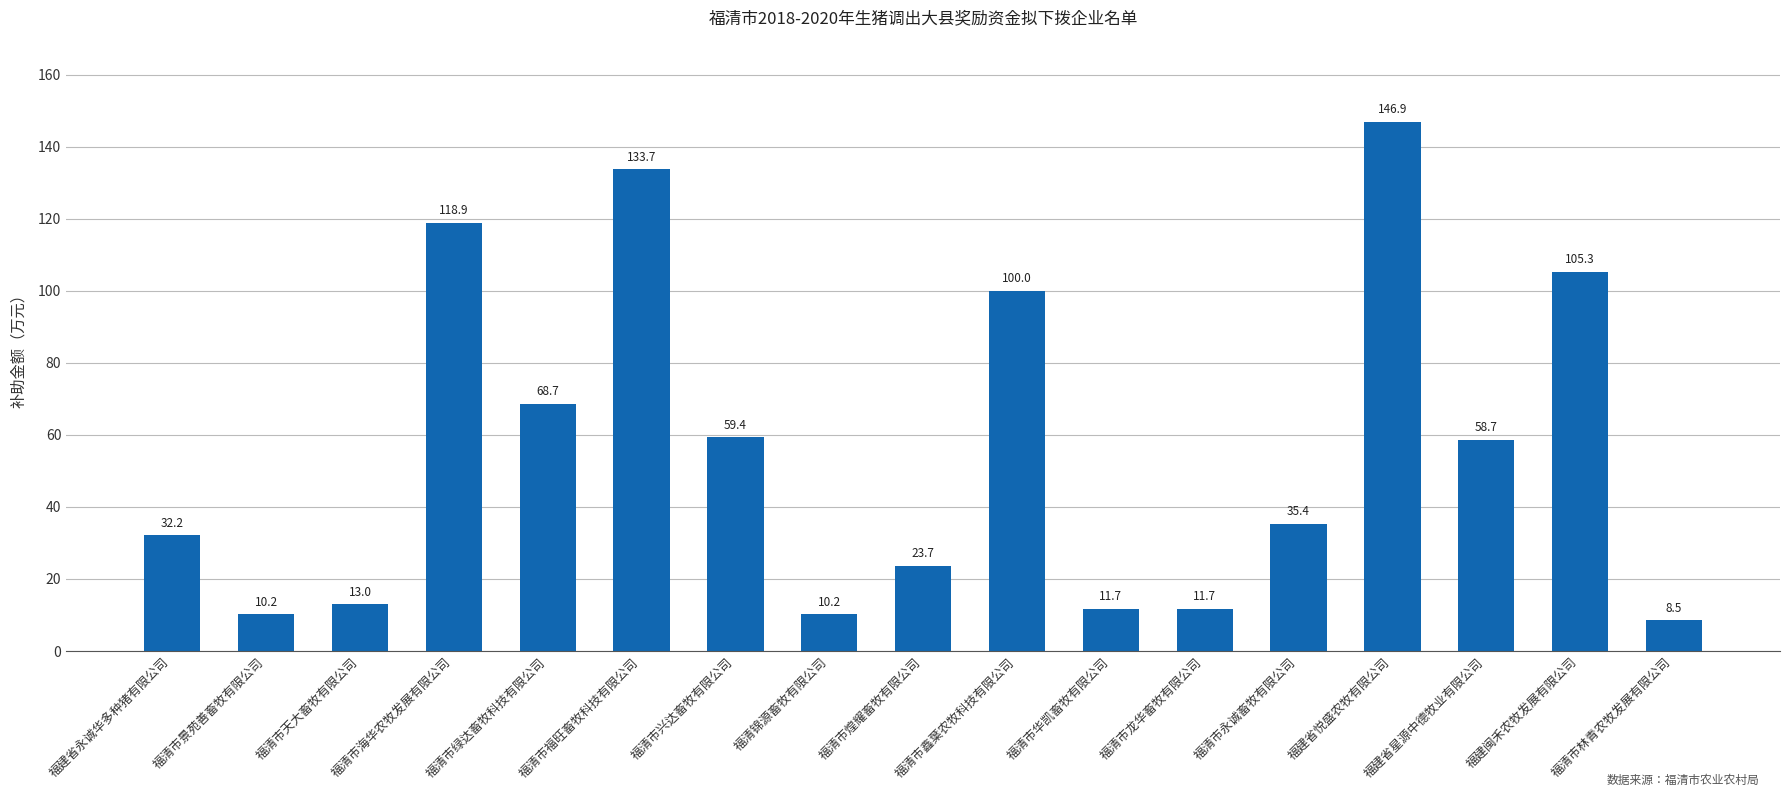

What position from the left is 福清市天大畜牧有限公司?

3